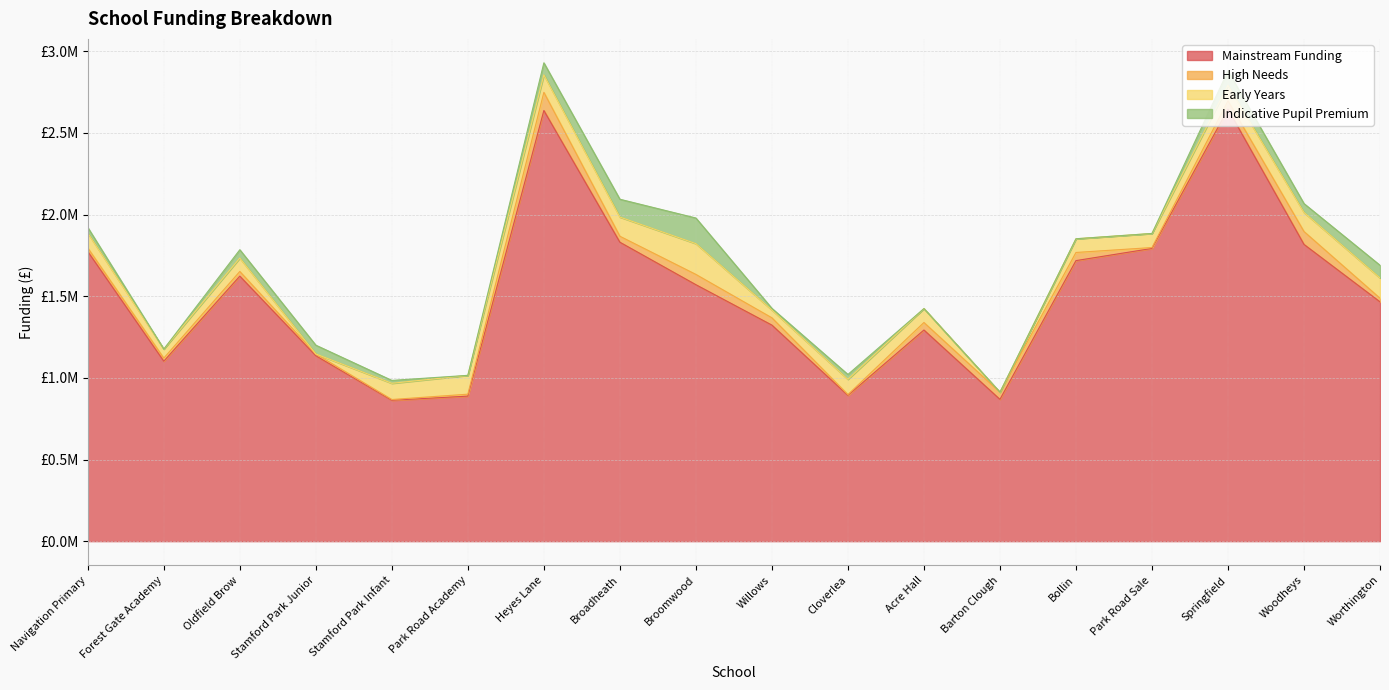

Count the number of categories in the chart.

18